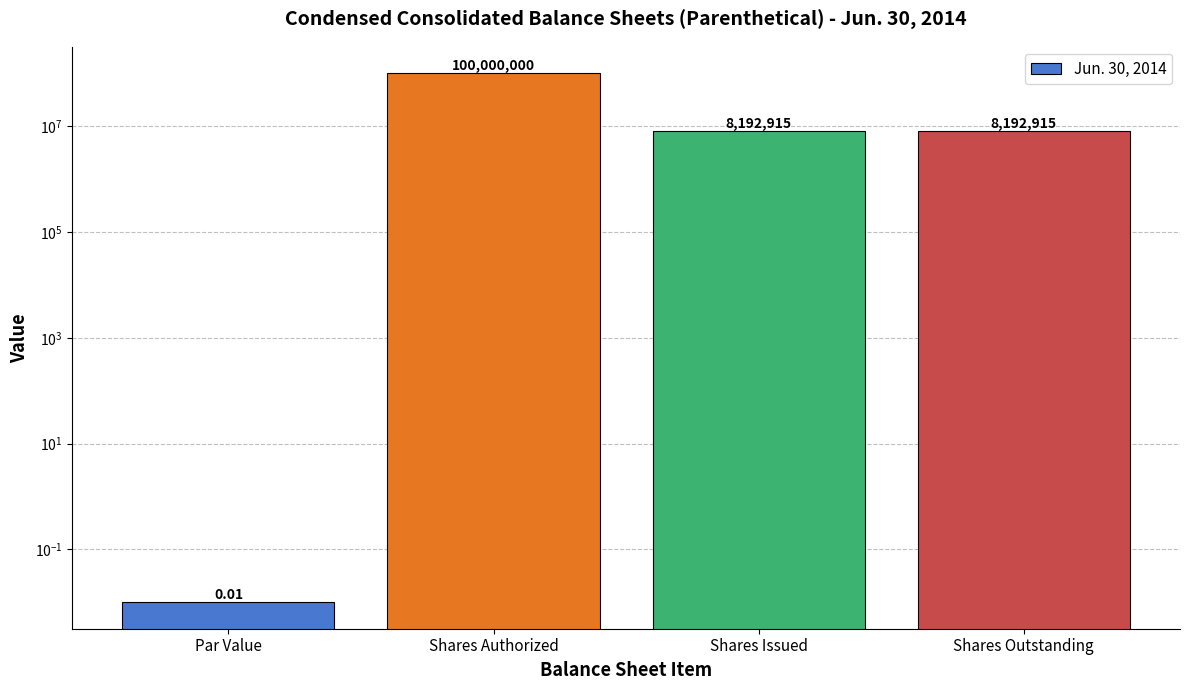

List the labels in order of value, smallest first.

Par Value, Shares Issued, Shares Outstanding, Shares Authorized